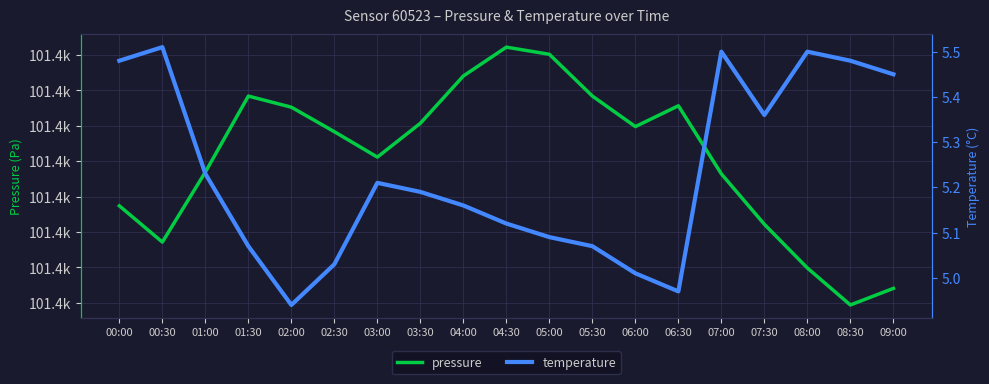

In pressure, how many points are lower than both neighbors (excluding endpoints)?

4